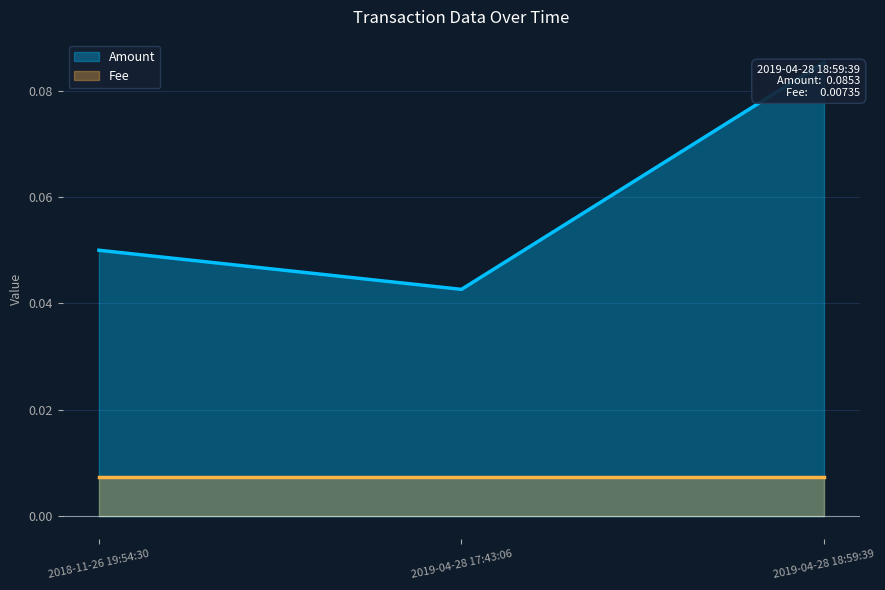

Does the chart have visible grid lines?

Yes